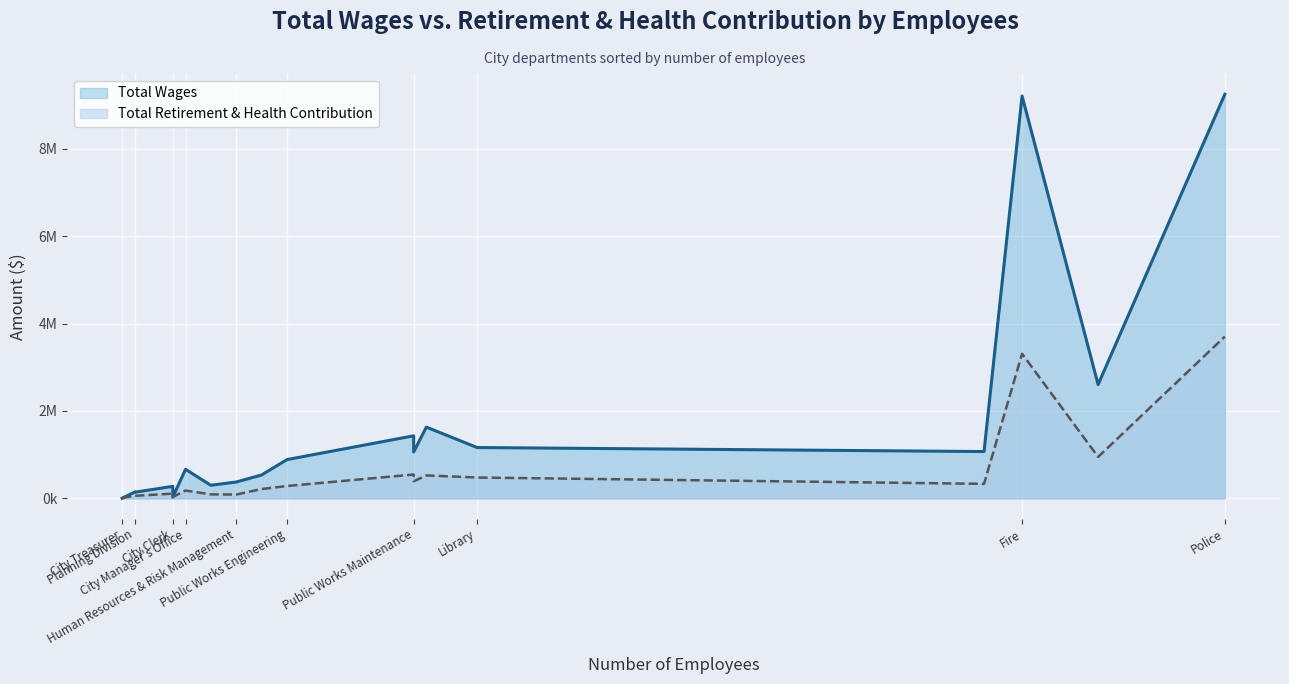

What is the total value across all series at Planning Division?

202624